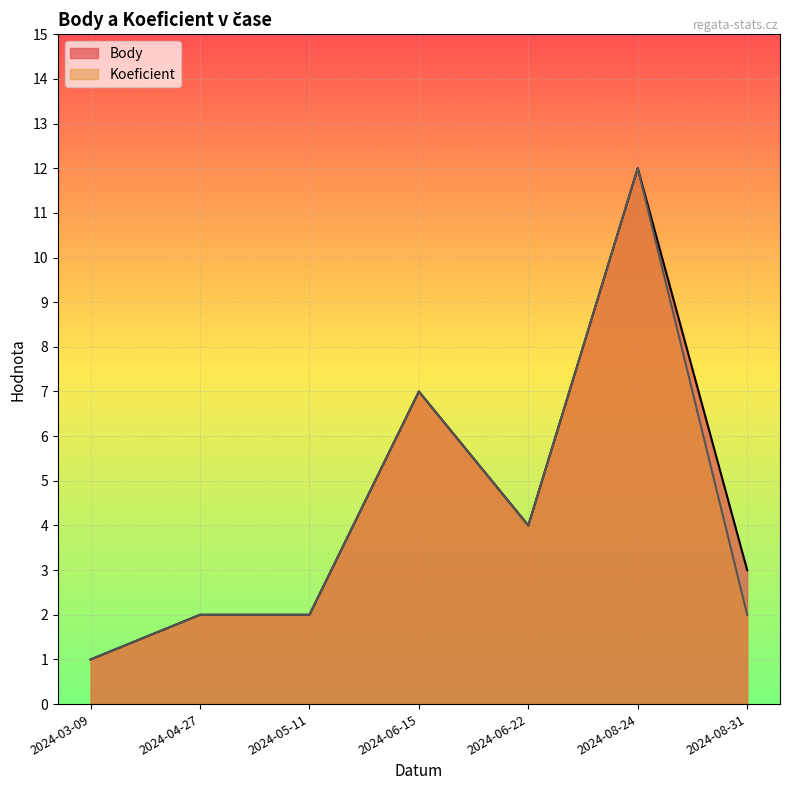

What is the sum of all Body values?

31